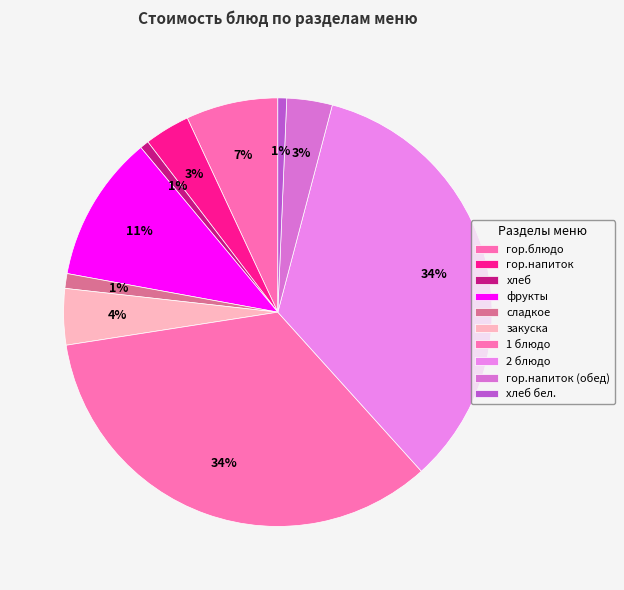

Which category has the smallest portion of the pie?

хлеб бел.